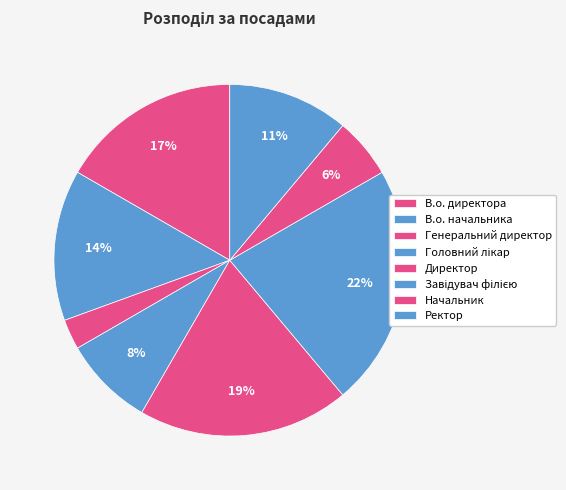

Is Завідувач філією the majority of the pie?

No